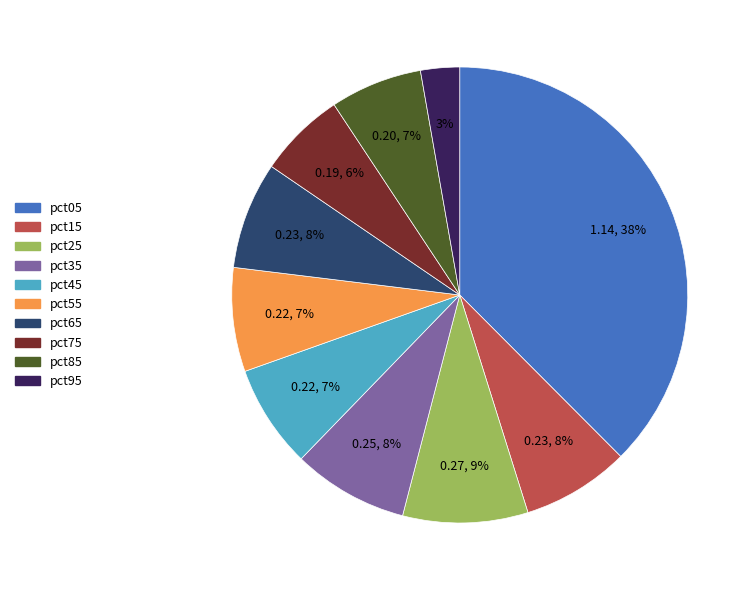

How many slices are in this pie chart?

10